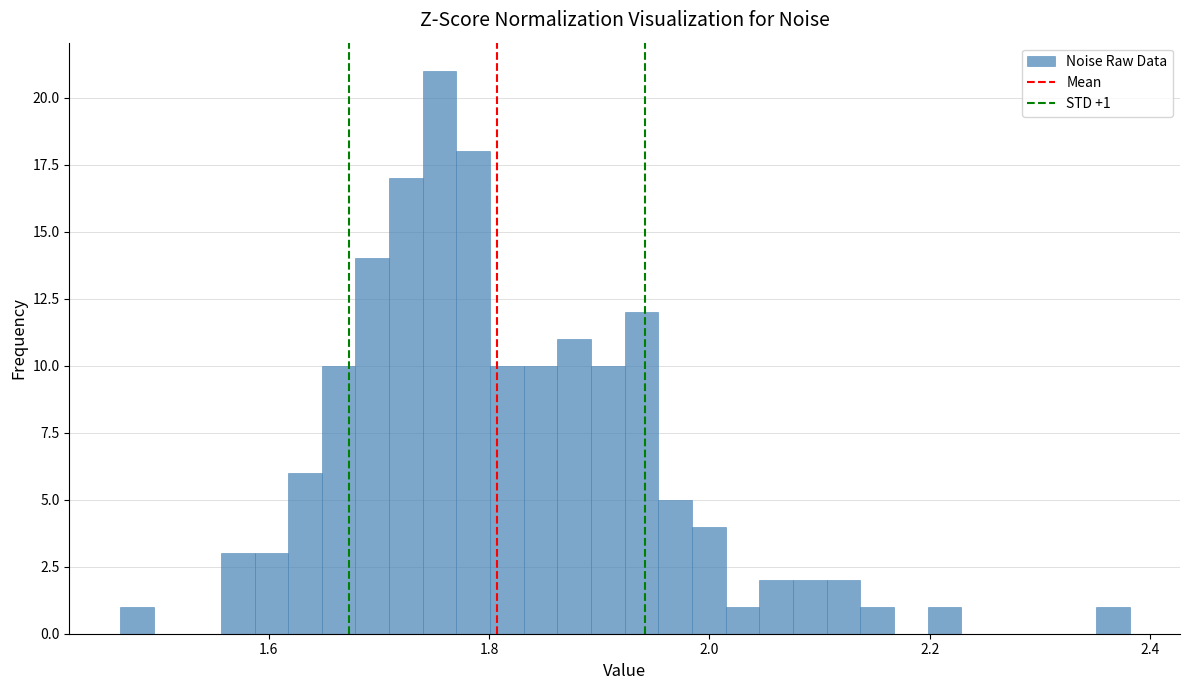

Read against the x-axis, roughly where is the centre of the tallest bar?

1.76